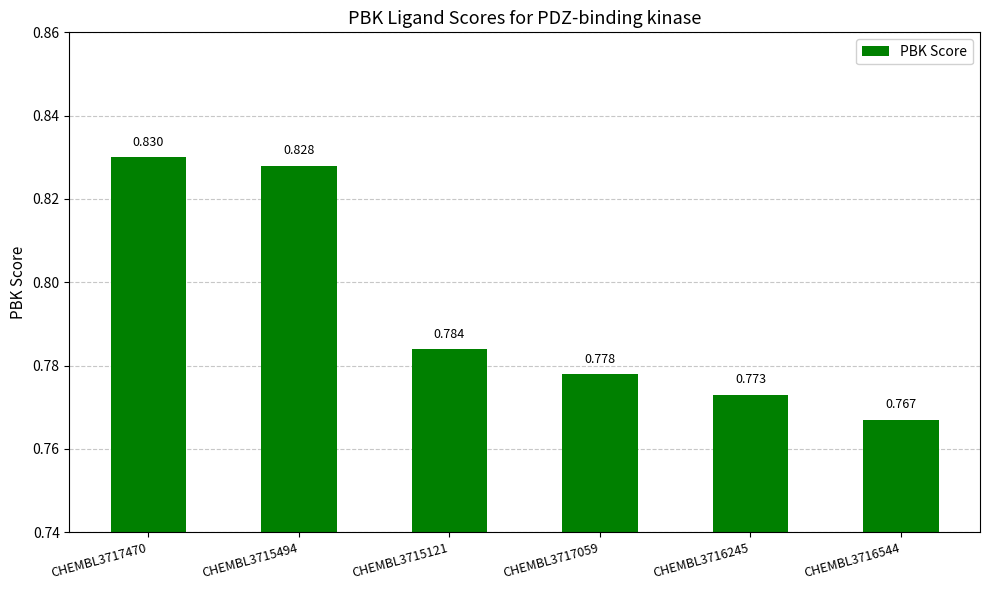

Read the value at CHEMBL3717059.

0.8